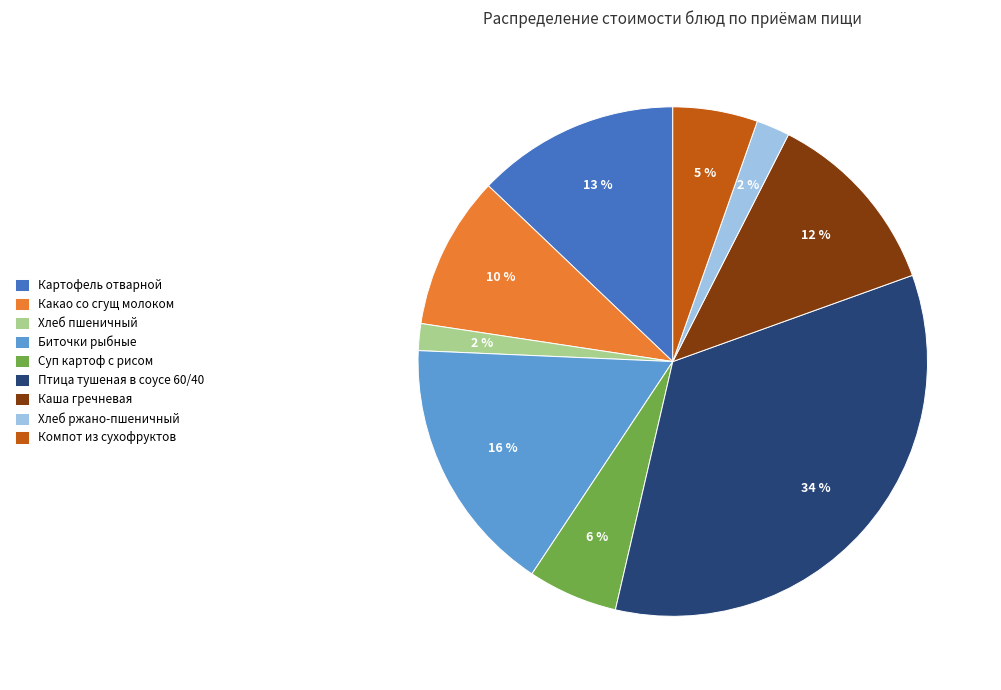

Do Картофель отварной and Биточки рыбные together represent more than half of the pie?

No